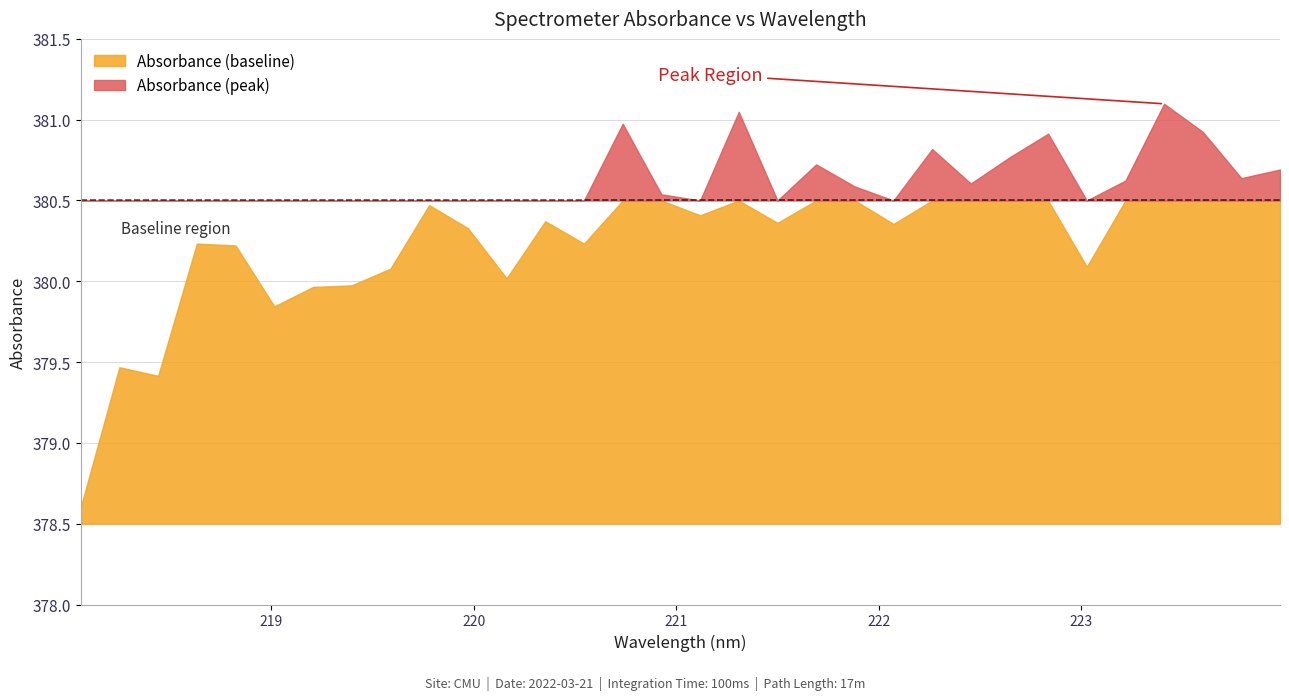

Reading right to left, what are all the values shown in this chart?

223.9802=380.7	223.7895=380.6	223.5987=380.9	223.408=381.1	223.2172=380.6	223.0264=380.1	222.8355=380.9	222.6447=380.8	222.4538=380.6	222.263=380.8	222.0721=380.4	221.8812=380.6	221.6902=380.7	221.4993=380.4	221.3083=381.0	221.1174=380.4	220.9264=380.5	220.7354=381.0	220.5444=380.2	220.3533=380.4	220.1623=380.0	219.9712=380.3	219.7801=380.5	219.589=380.1	219.3979=380.0	219.2067=380.0	219.0156=379.8	218.8244=380.2	218.6332=380.2	218.442=379.4	218.2508=379.5	218.0596=378.6